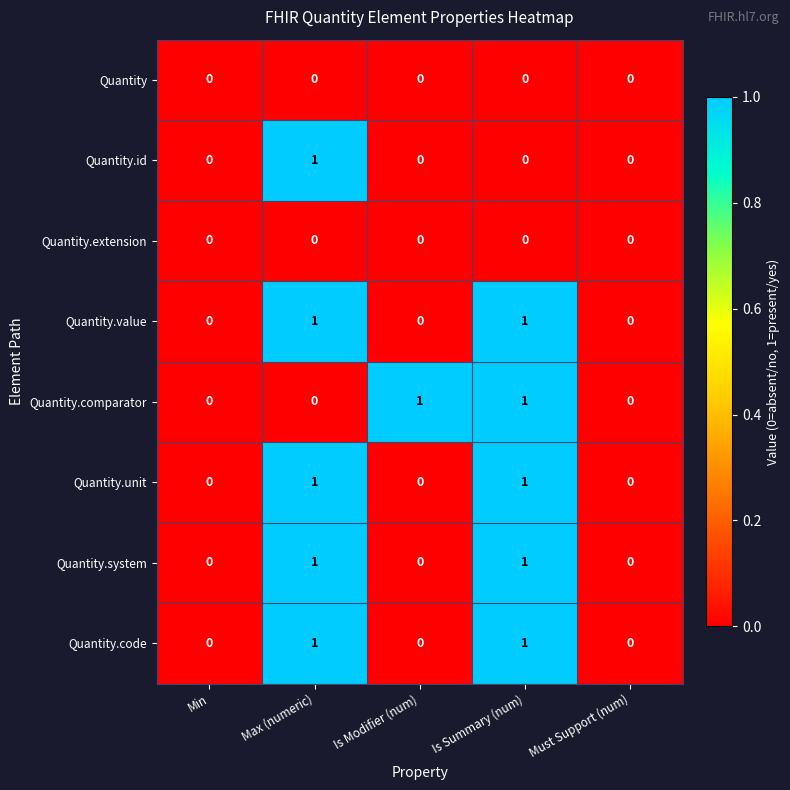

Is it true that Quantity.value equals 0 at Min?

True